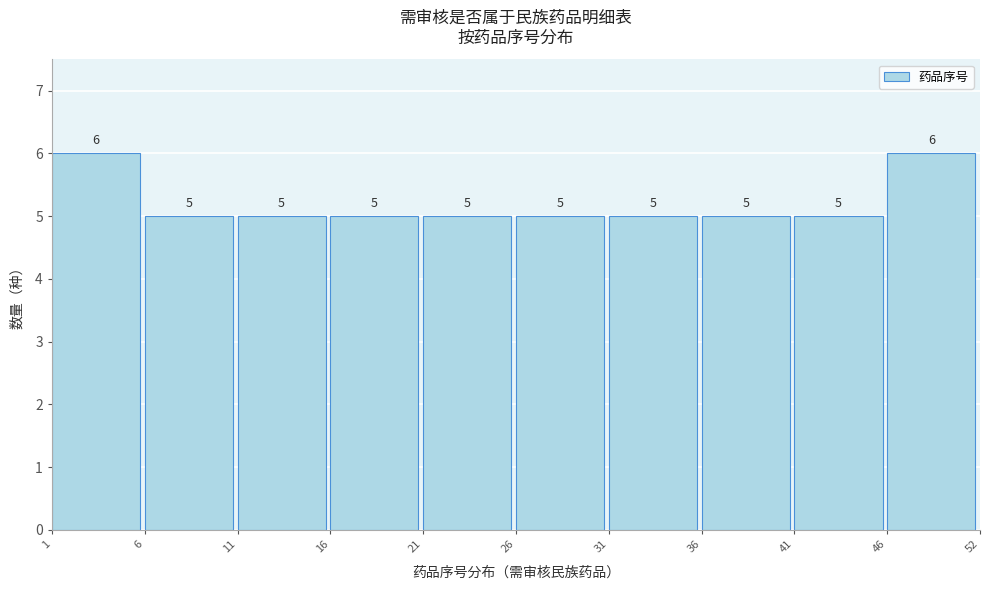

Reading left to right, extract all data points from this chart.

1=6	6=5	11=5	16=5	21=5	26=5	31=5	36=5	41=5	46=6